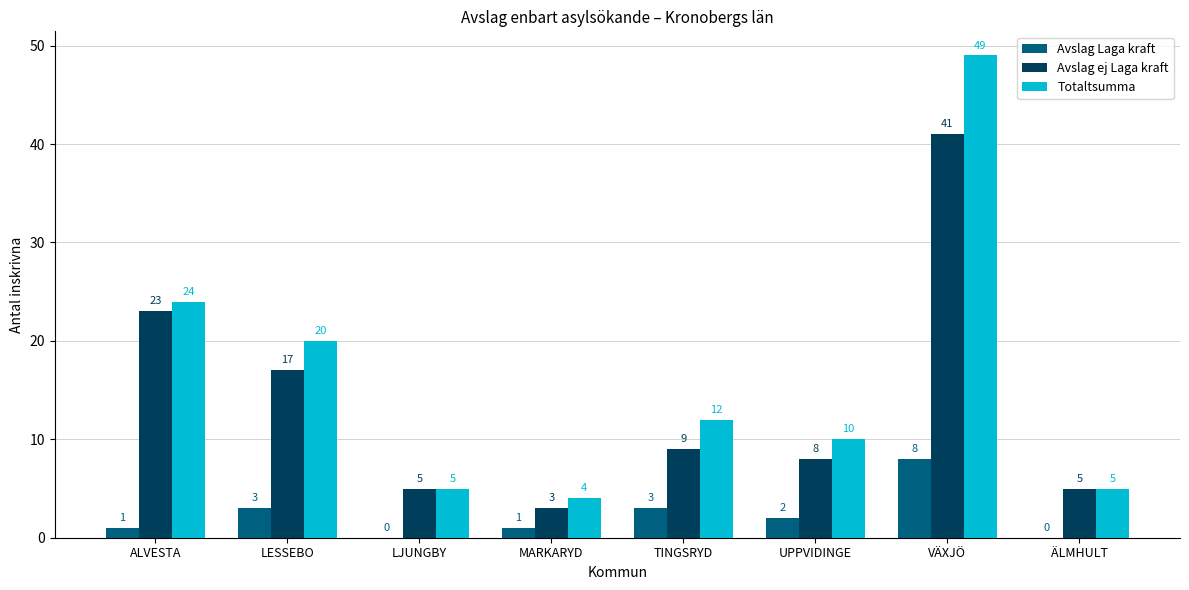

Is the value of Avslag Laga kraft at ALVESTA greater than the value of Totaltsumma at ÄLMHULT?

No